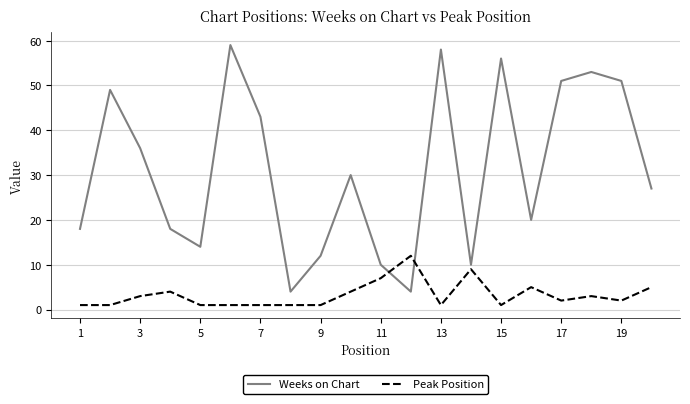

Which series has the largest total across all categories?

Weeks on Chart